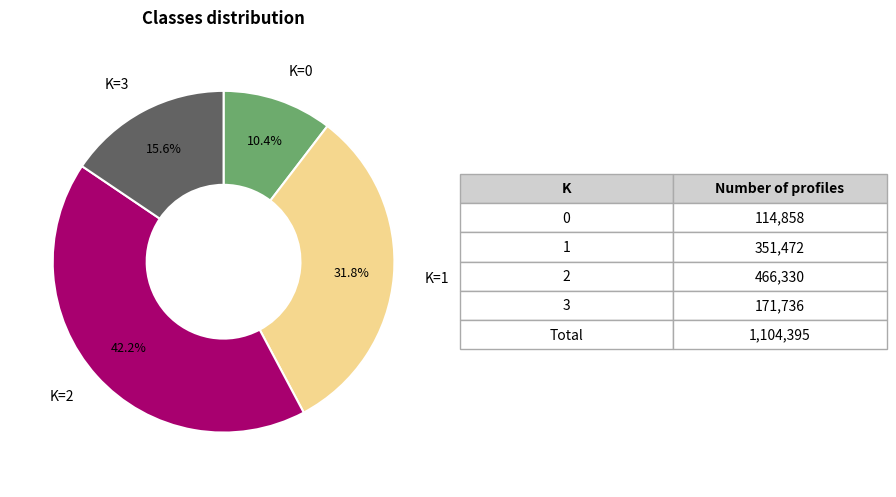

Rank the categories by value from lowest to highest.

K=0, K=3, K=1, K=2